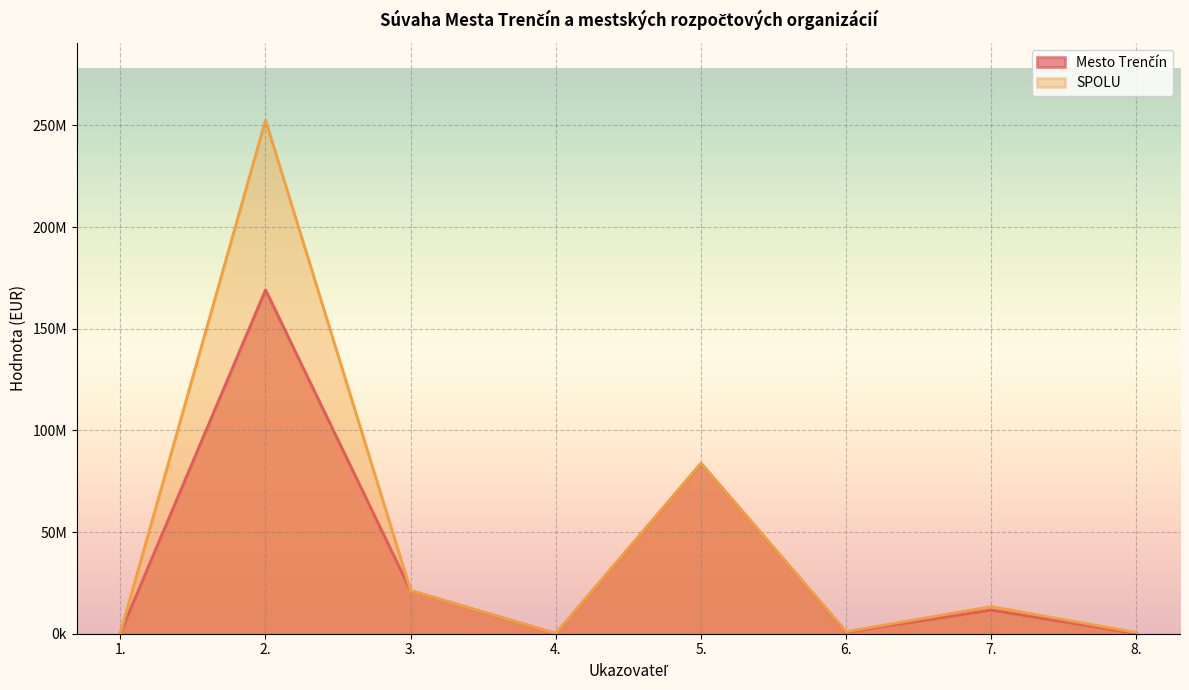

Reading left to right, transcribe all the data shown in this chart.

Mesto Trenčín: 369948.4	169132128.2	21172950.0	41575.8	83746177.8	794296.5	11678355.9	74989.7
SPOLU: 369948.4	252674143.9	21172950.0	112087.6	83746177.8	994524.0	13355205.0	542898.4